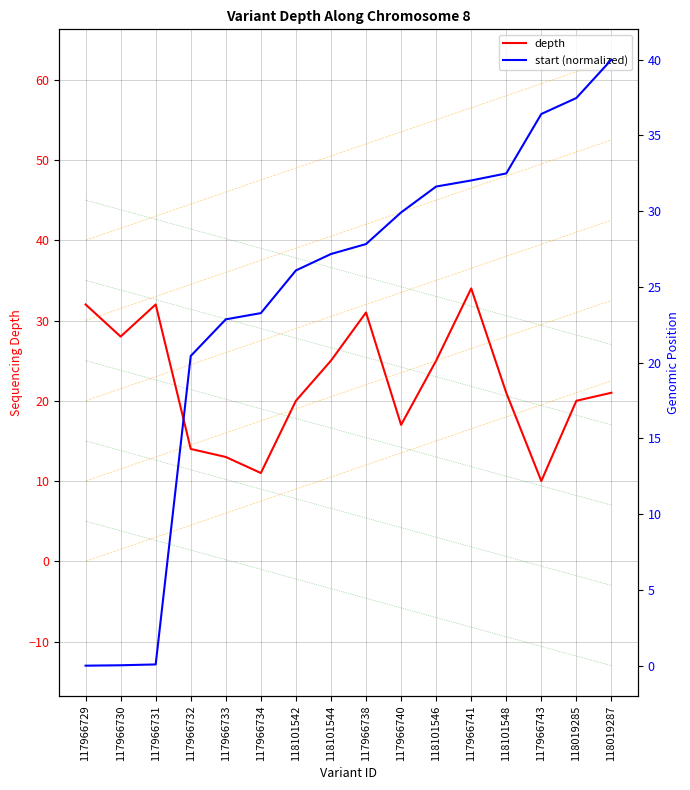

Which series has the widest spread of values?

start (normalized)